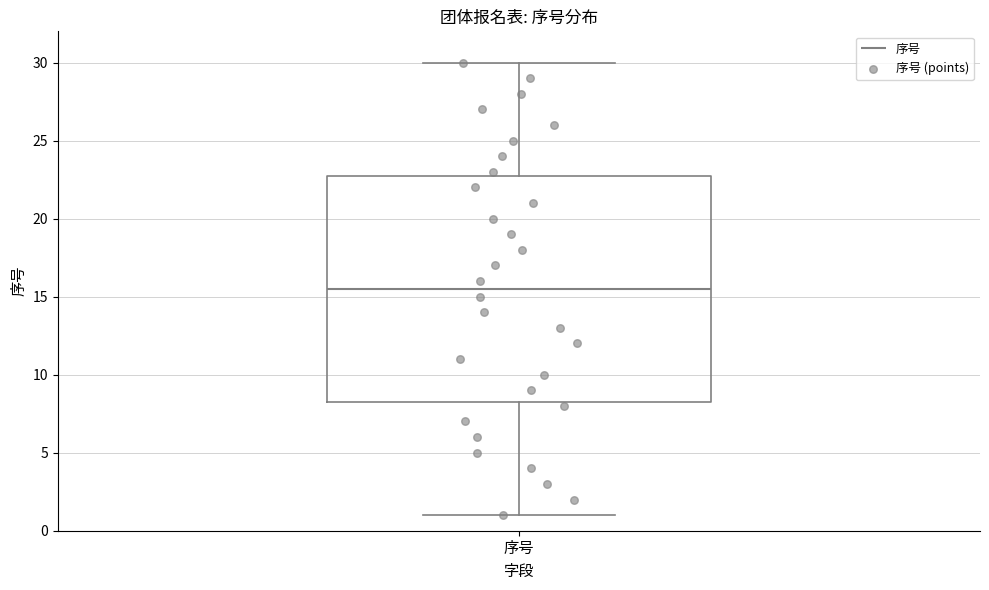

Read this box plot against the y-axis: the position of the median line, the range covered by the box, and the ends of both whiskers. The values are not printed on the chart, so give them approximately, as read against the axis.

median 15.5, box 8.5 to 23.0, whiskers 1.0 to 30.0